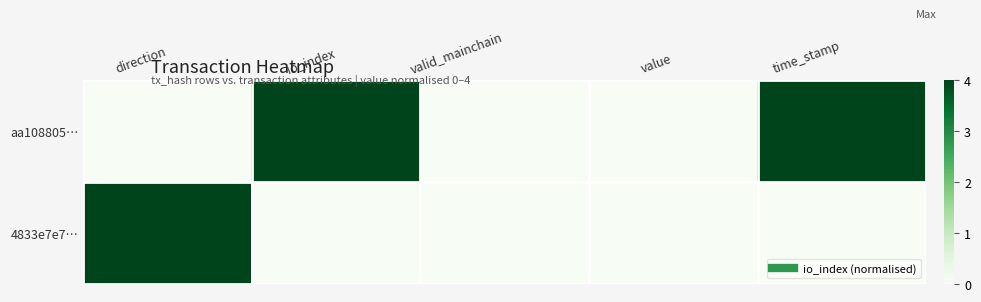

How many categories are shown in the chart?

5